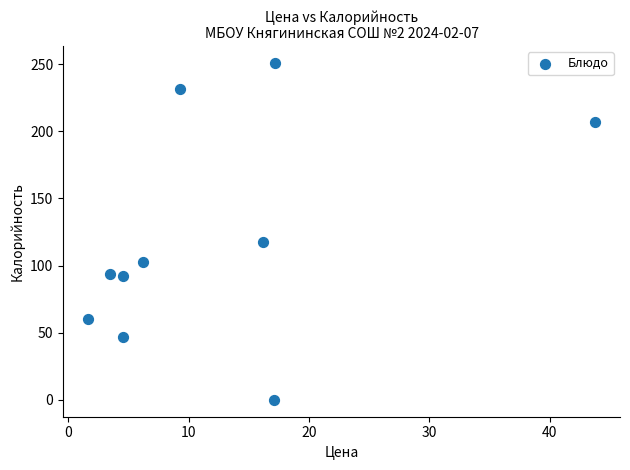

What Y value in the scatter plot is closest to 125?

117.5